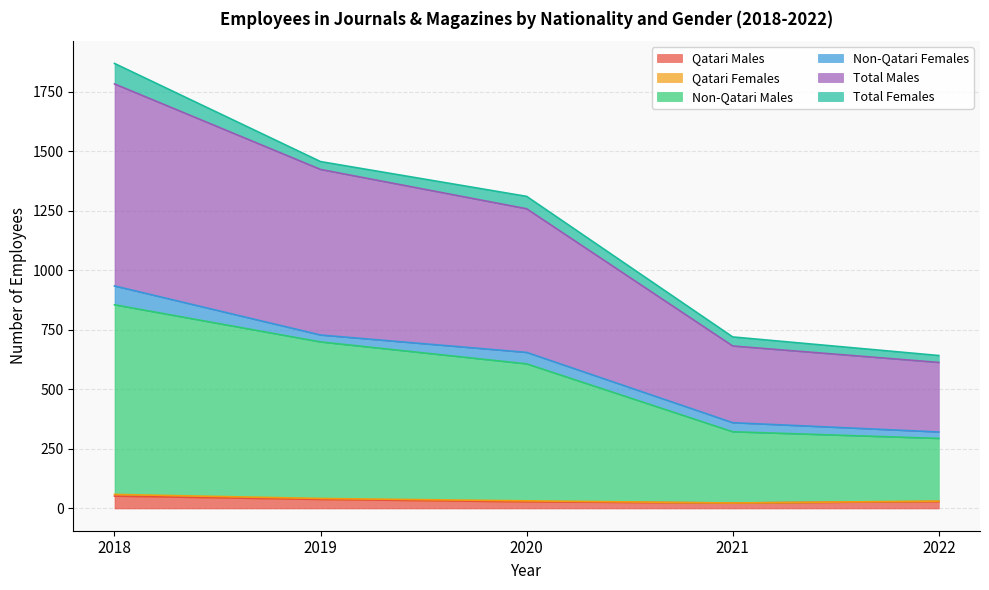

True or false: Total Males and Non-Qatari Males intersect in this chart.

False